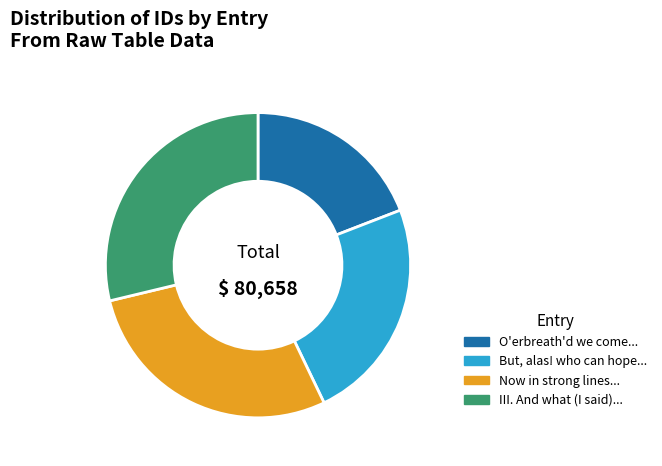

Is the sum of O'erbreath'd we come... and Now in strong lines... greater than half?

No